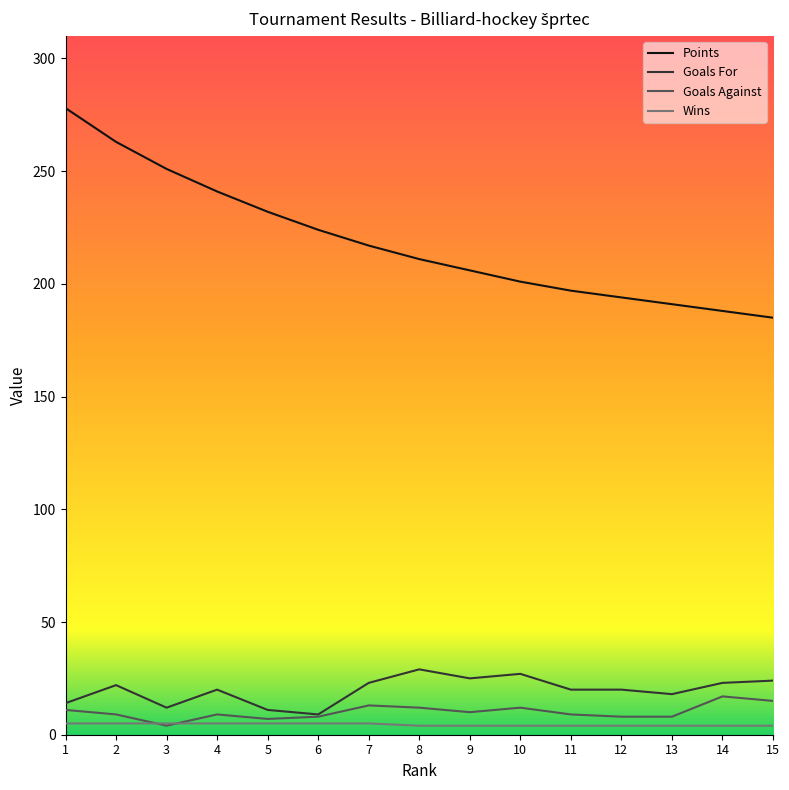

Is the value of Points at 12 greater than the value of Goals Against at 3?

Yes